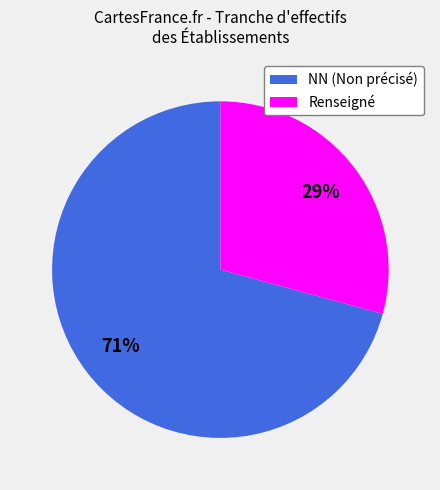

Combined, do Renseigné and NN (Non précisé) account for over 50%?

Yes